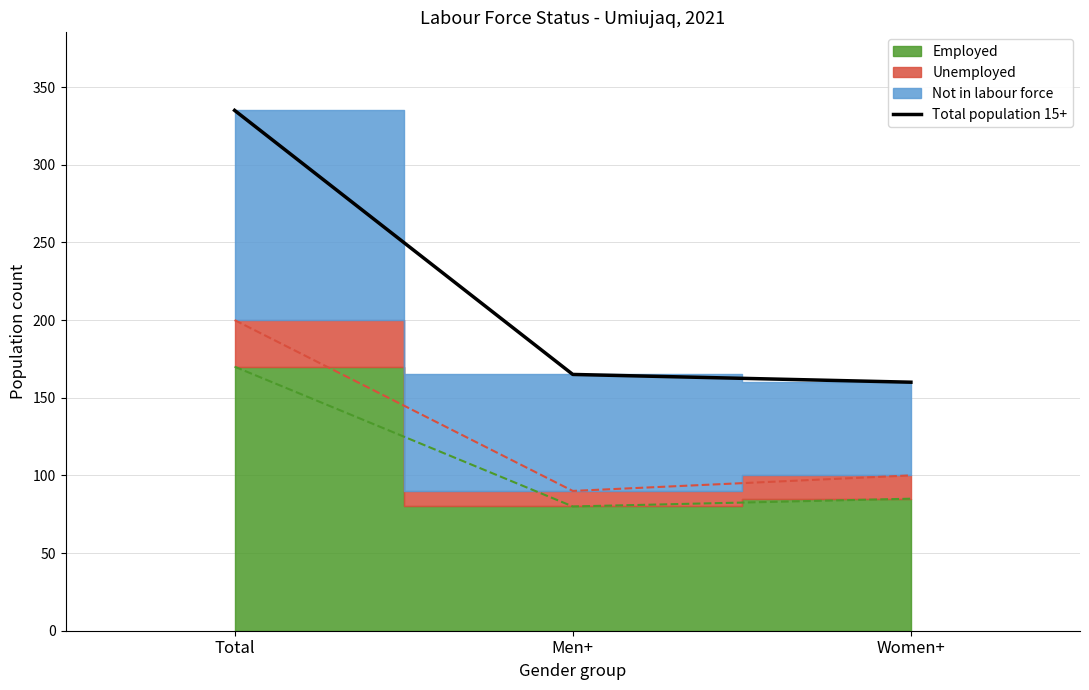

What is the difference between the maximum and minimum values?

175